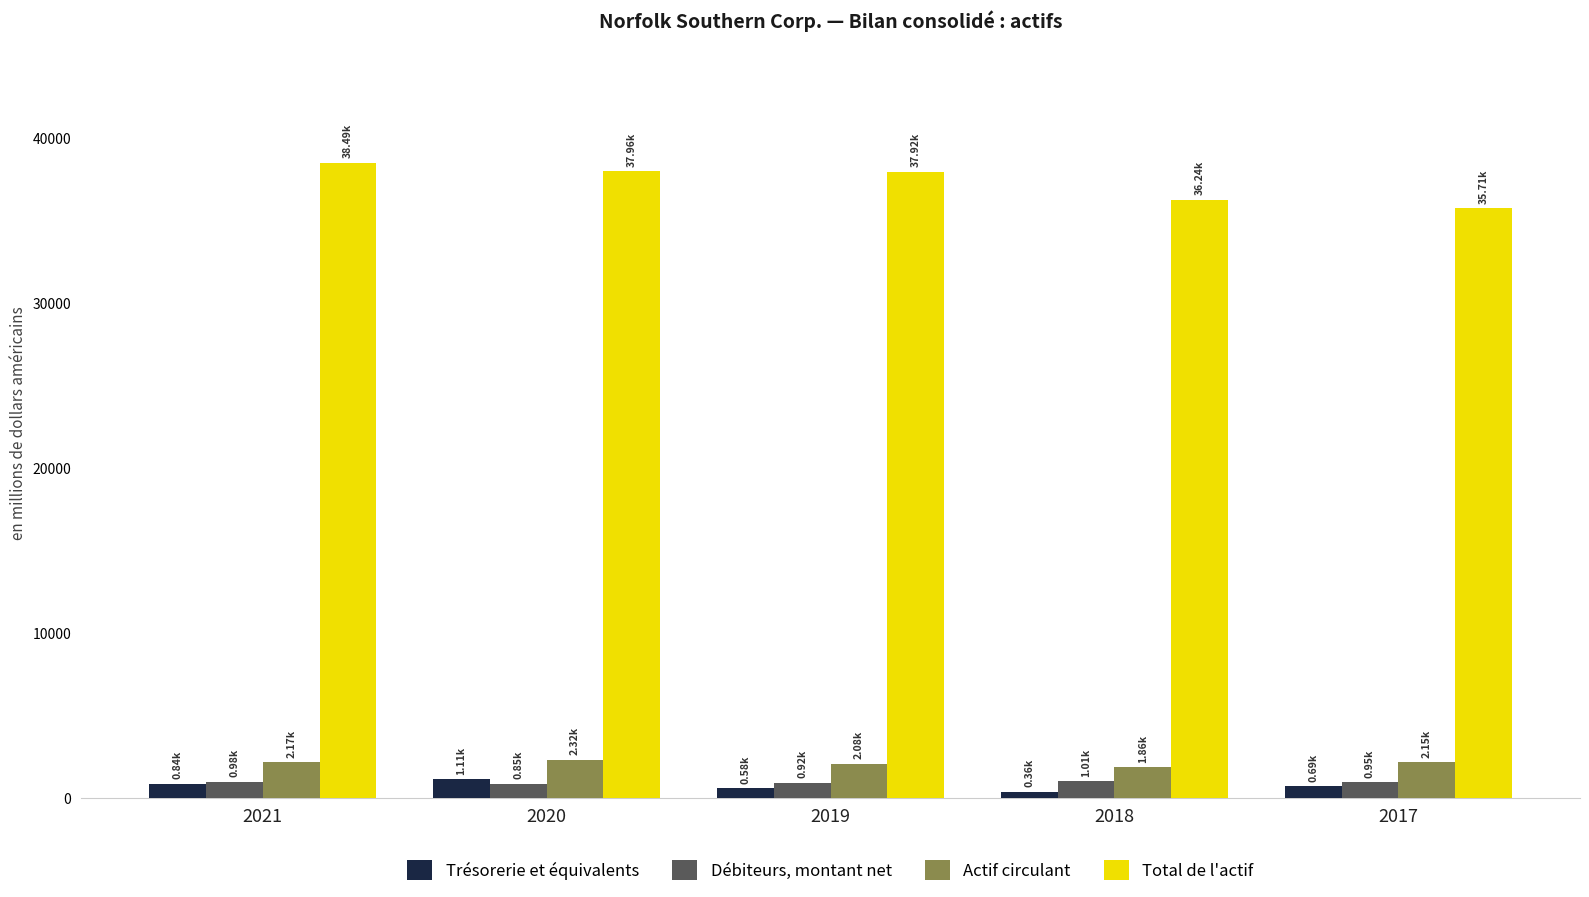

What is the difference between the highest and lowest values at 2019?

37343